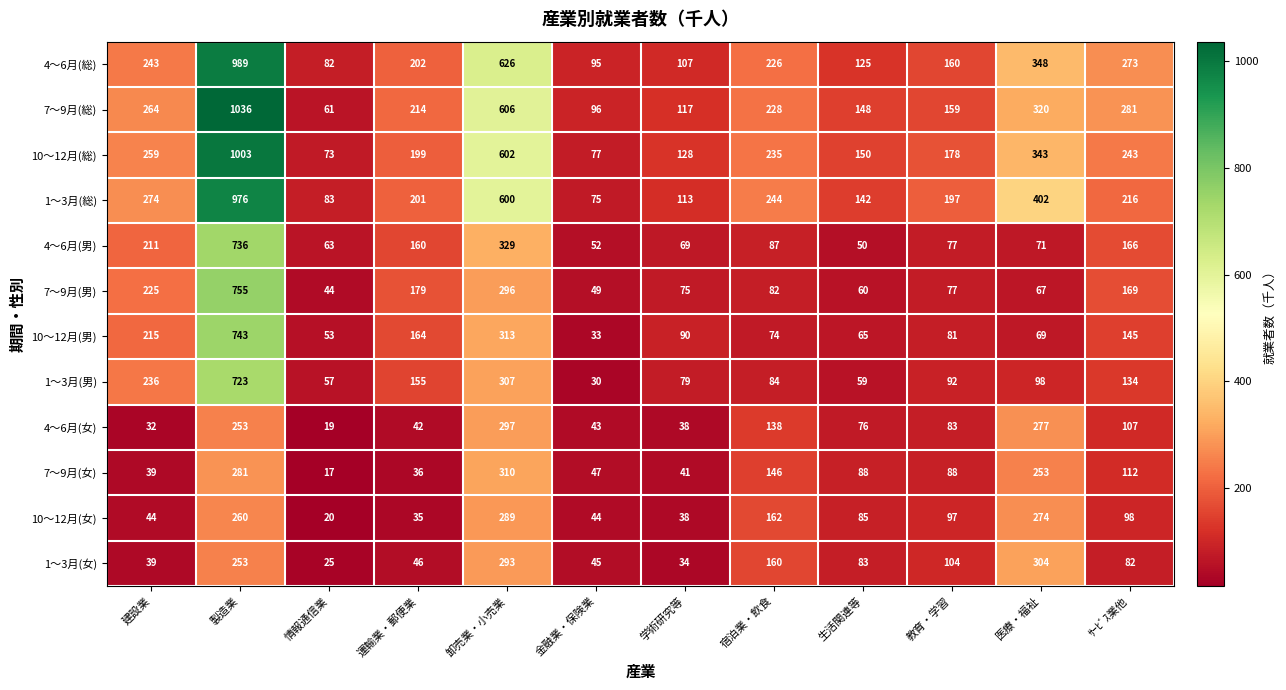

Between 建設業 and 教育・学習, which series saw the biggest shift?

7～9月(男)